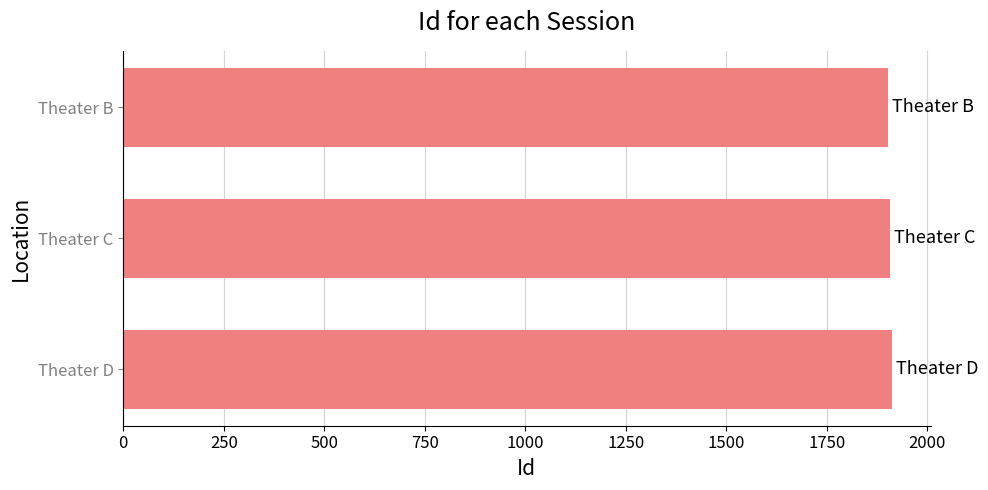

Is it true that the value at Theater B is 892?

False